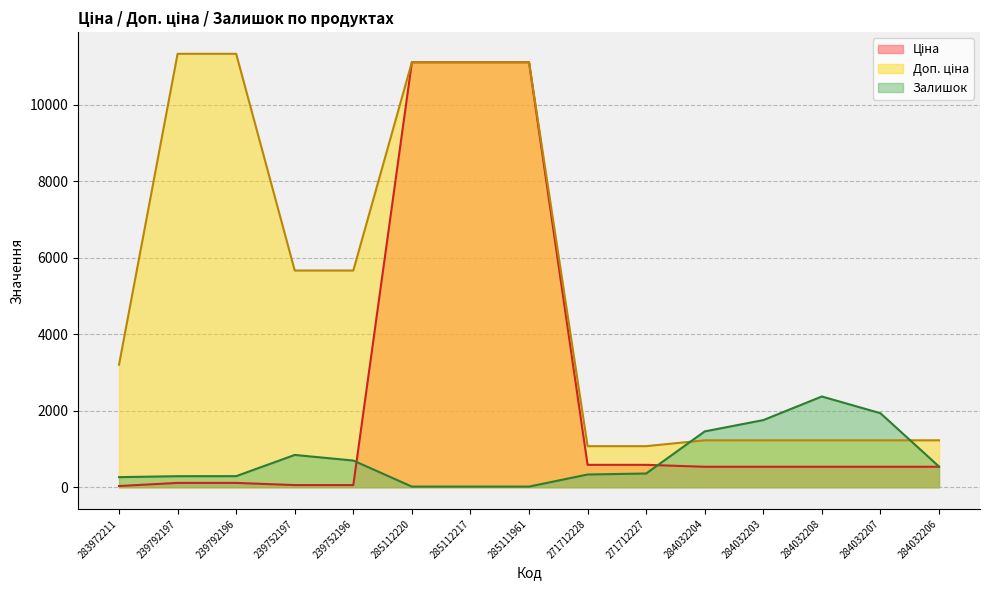

Is it true that Залишок equals 333.0 at 271712228?

True